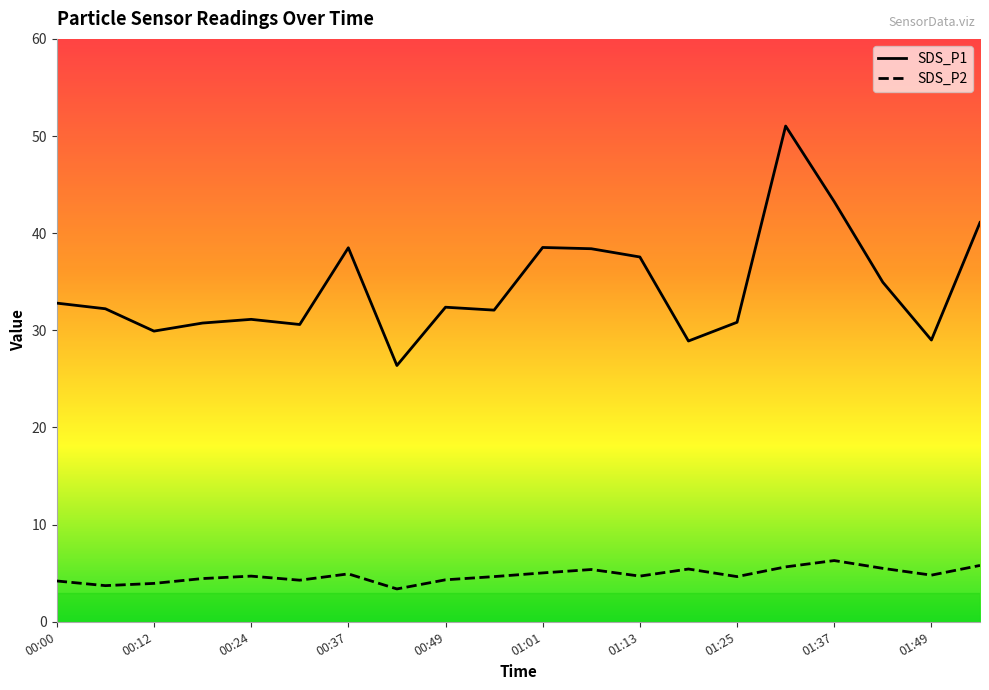

At how many categories does at least one series exceed 22?

20